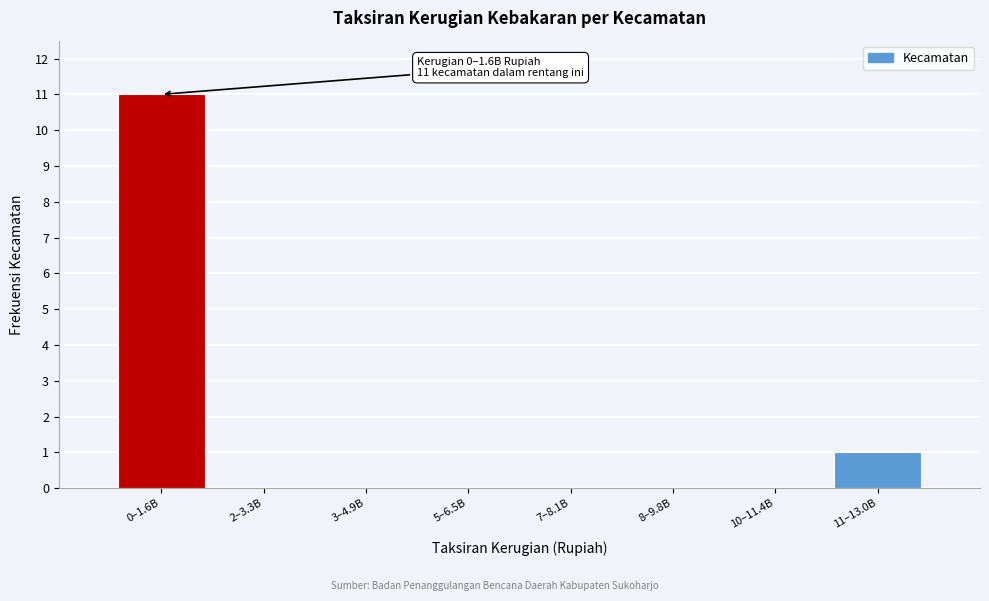

Reading left to right, extract all data points from this chart.

0–1.6B=11	2–3.3B=0	3–4.9B=0	5–6.5B=0	7–8.1B=0	8–9.8B=0	10–11.4B=0	11–13.0B=1